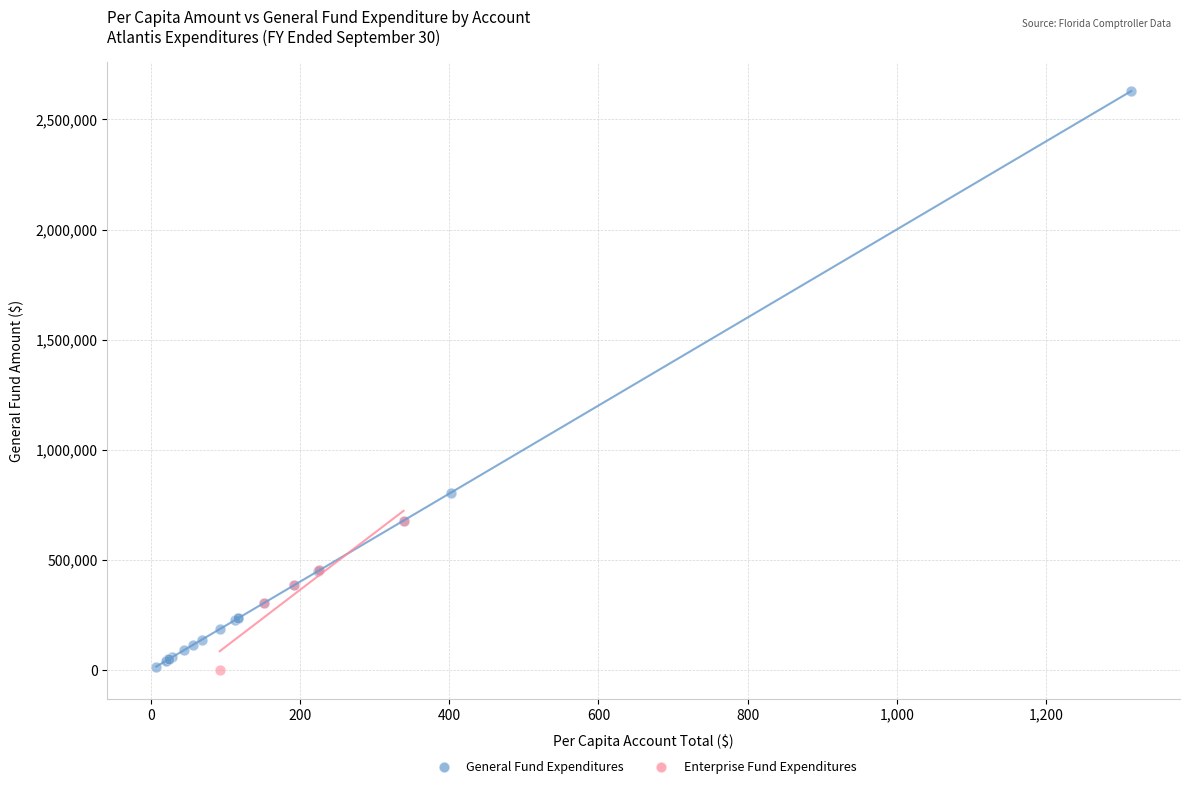

Which series contains the highest Y value?

General Fund Expenditures